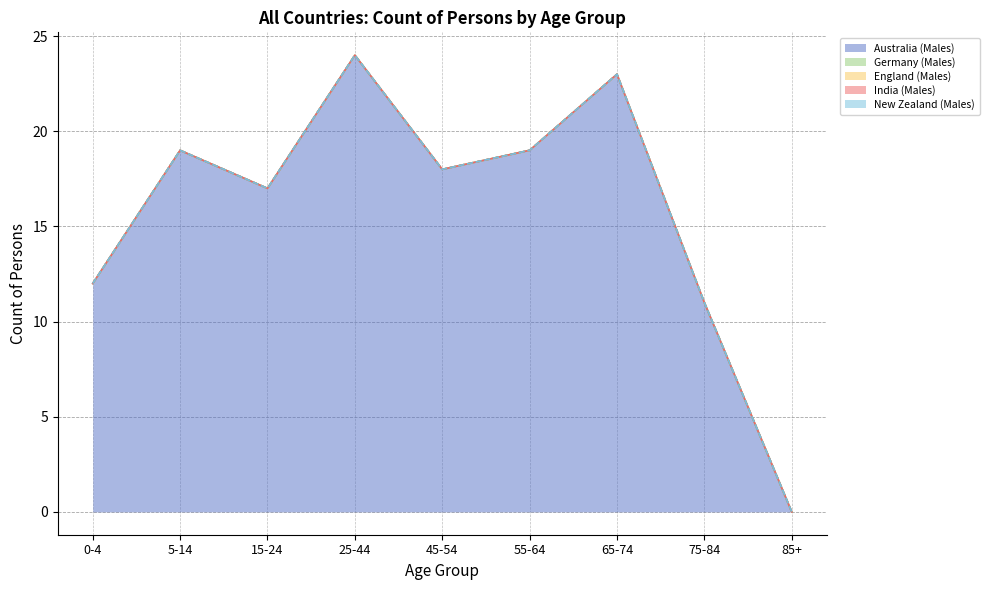

At 5-14, list the series in order from smallest to largest.

Germany (Males), England (Males), India (Males), New Zealand (Males), Australia (Males)